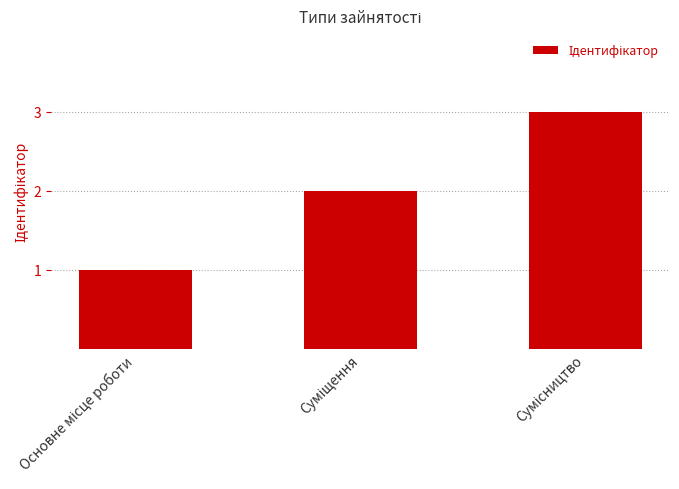

What is the sum of all values?

6